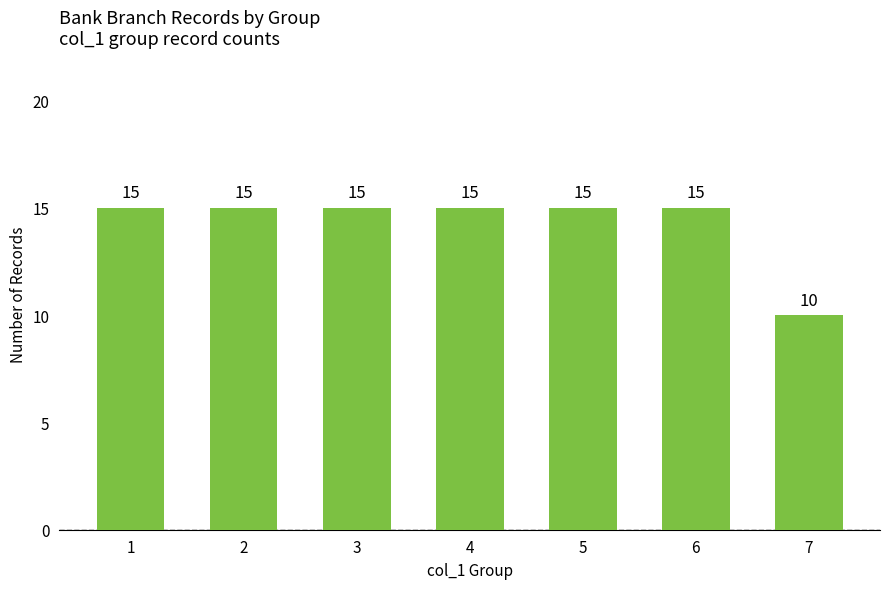

What is the value of the 3rd bar from the left?

15